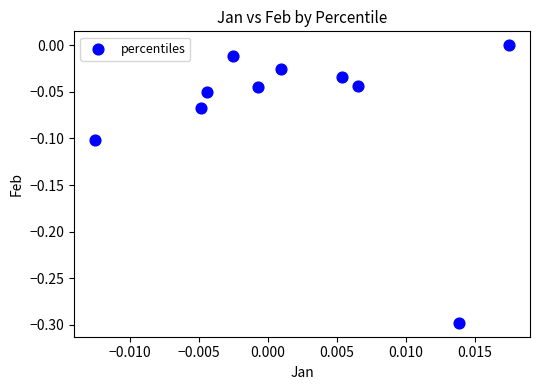

What is the range of Y values (max minus min)?

0.3